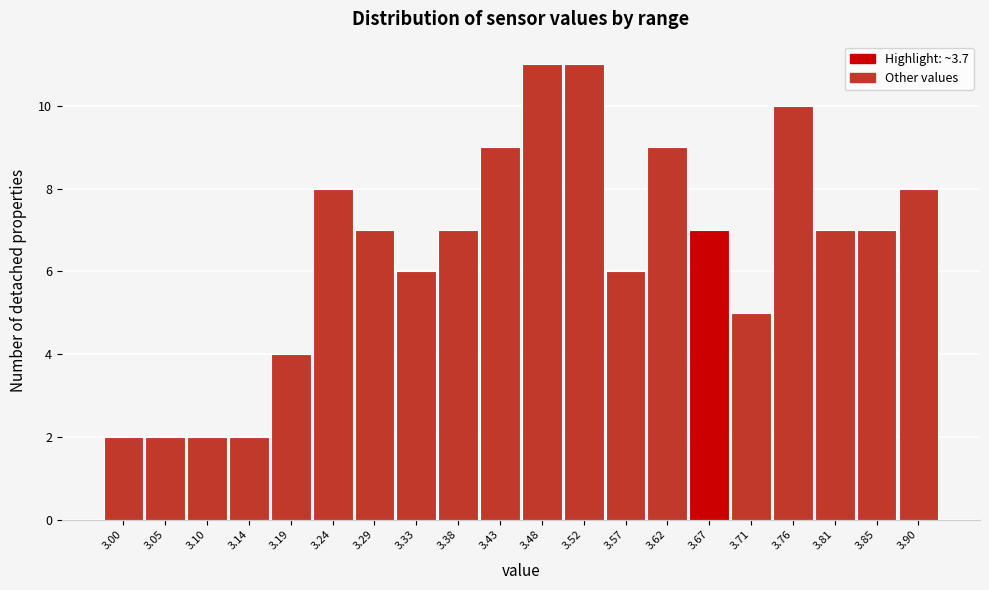

Reading right to left, what are all the values shown in this chart?

8	7	7	10	5	7	9	6	11	11	9	7	6	7	8	4	2	2	2	2